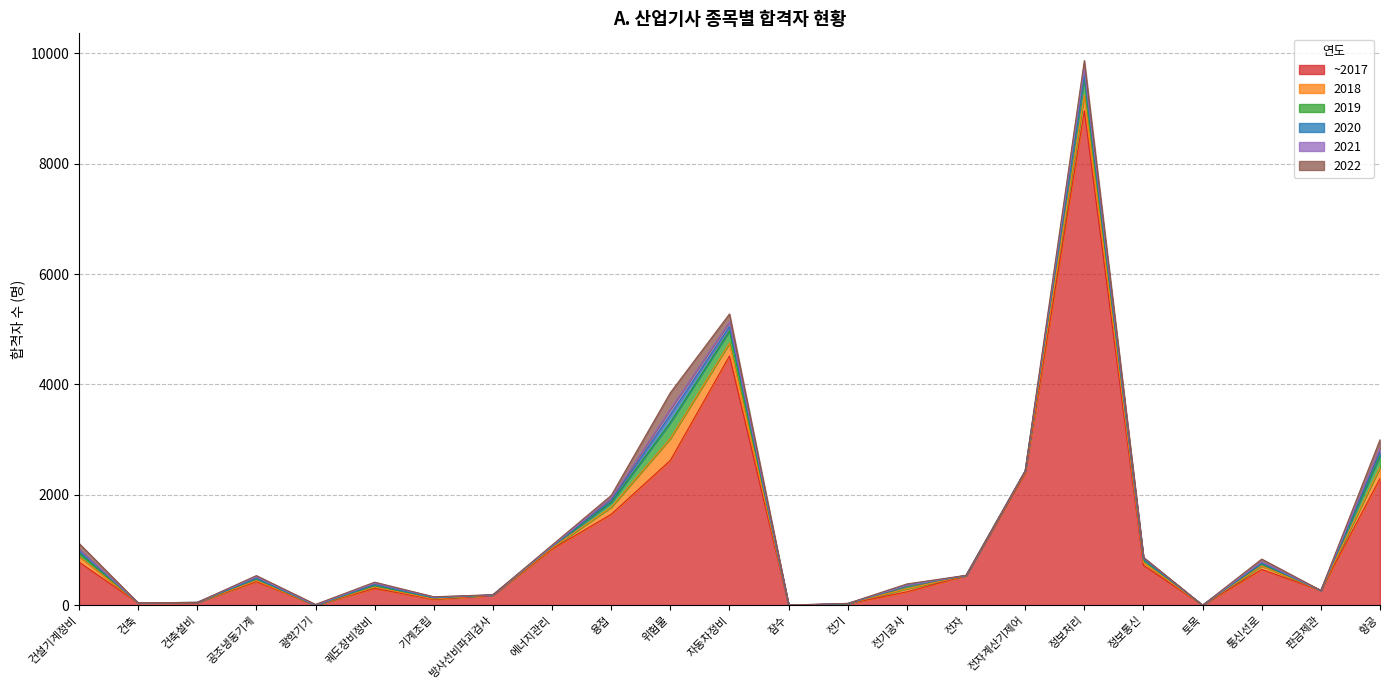

At which label is ~2017 closest to 4478?

자동차정비